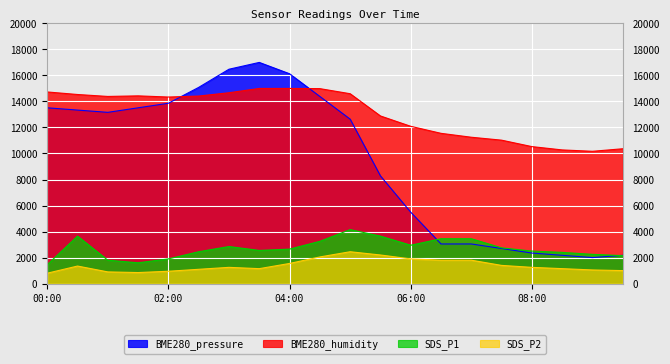

What are all the series names shown in the legend?

BME280_pressure, BME280_humidity, SDS_P1, SDS_P2